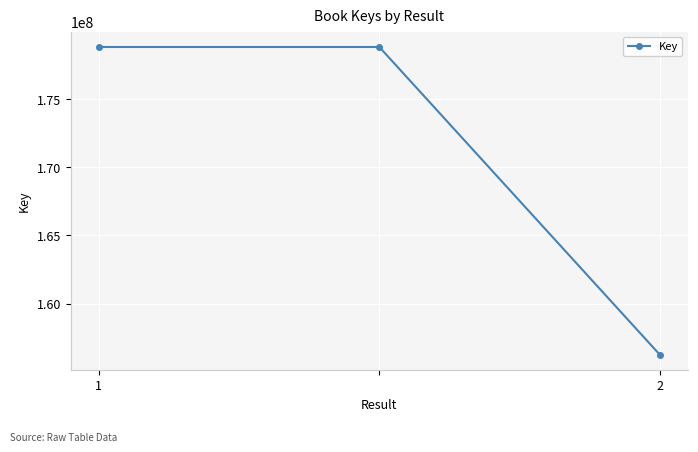

Reading left to right, extract all data points from this chart.

178832001	178832001	156240679